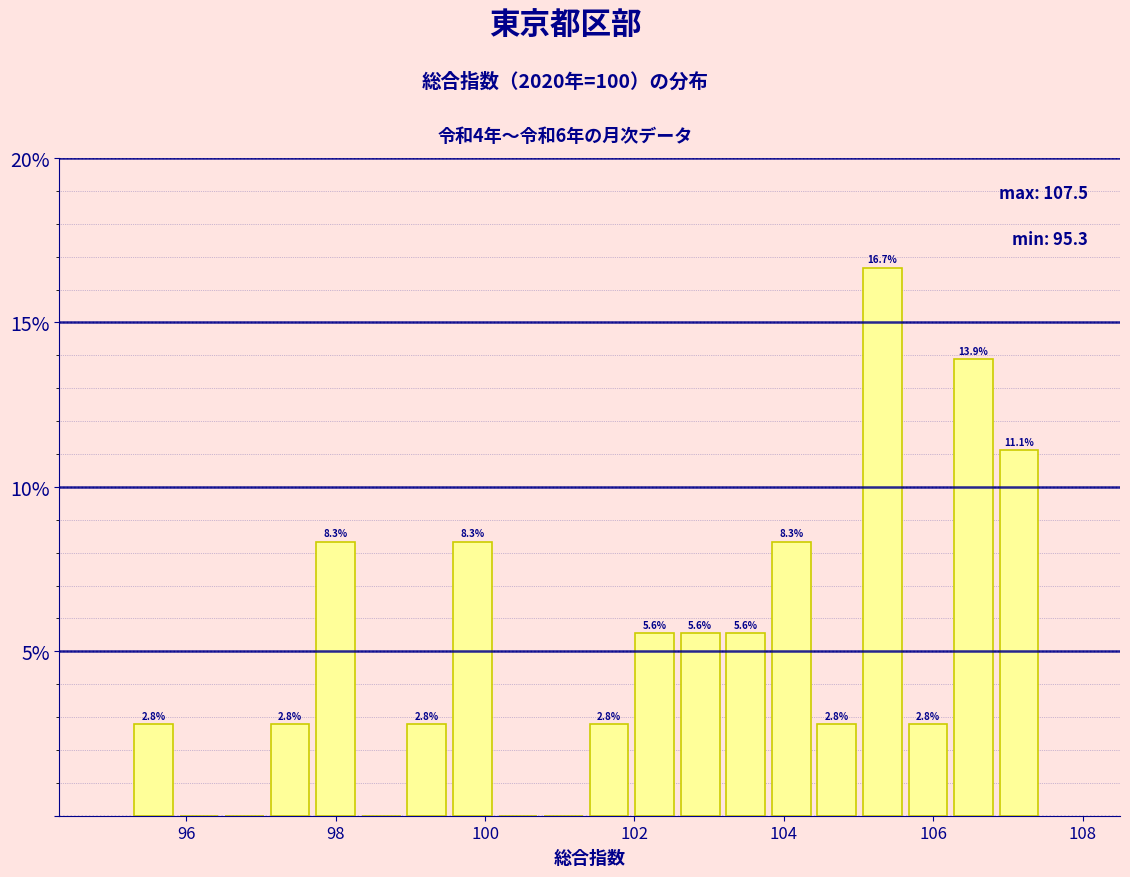

Around what value on the x-axis is the tallest bar? Give the approximate position of its centre, as read against the axis.

105.4